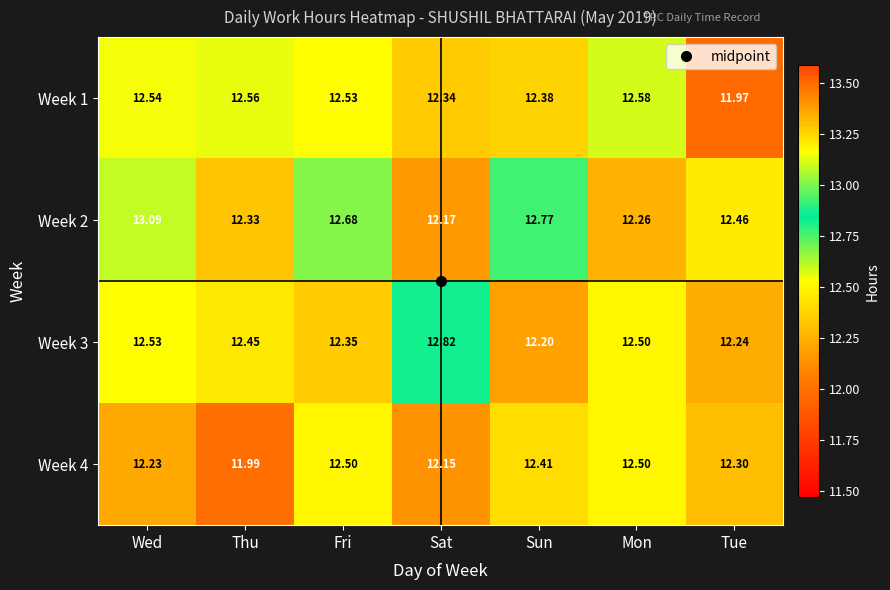

Rank the series at Sun from lowest to highest value.

Week 3, Week 1, Week 4, Week 2